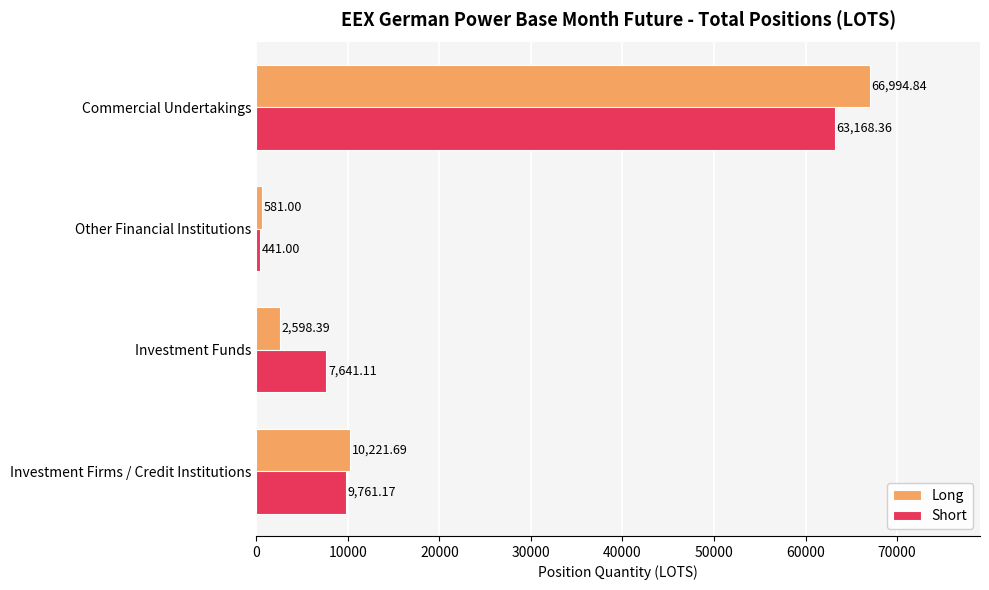

Count the number of data series in this chart.

2